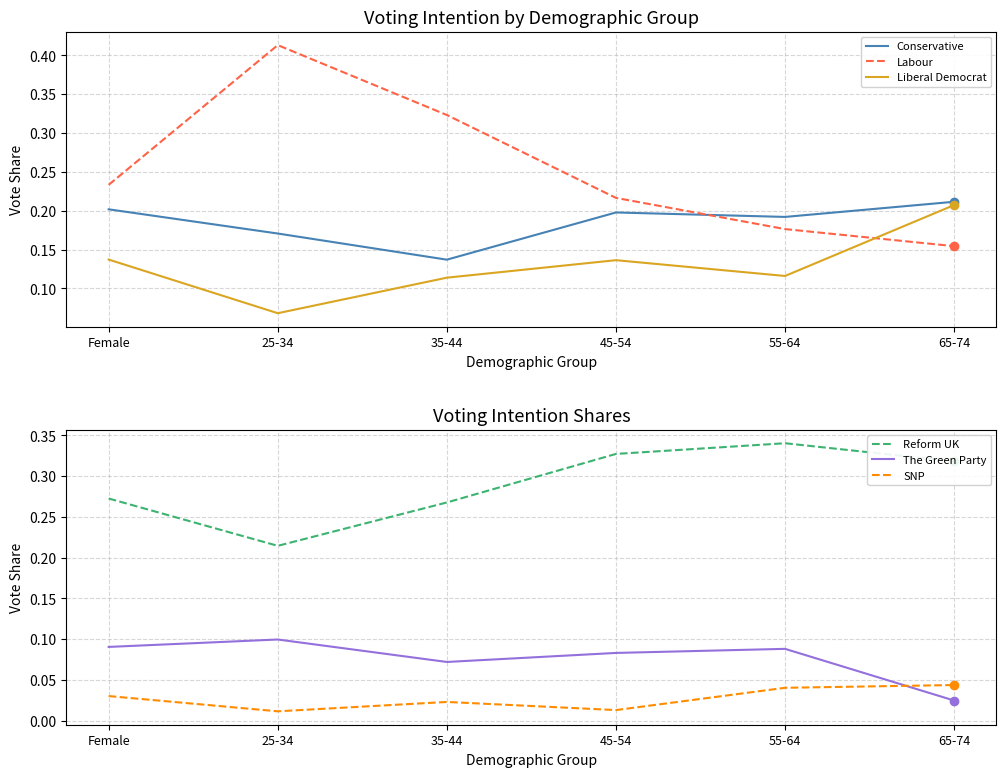

What are all the series names shown in the legend?

Conservative, Labour, Liberal Democrat, Reform UK, The Green Party, SNP